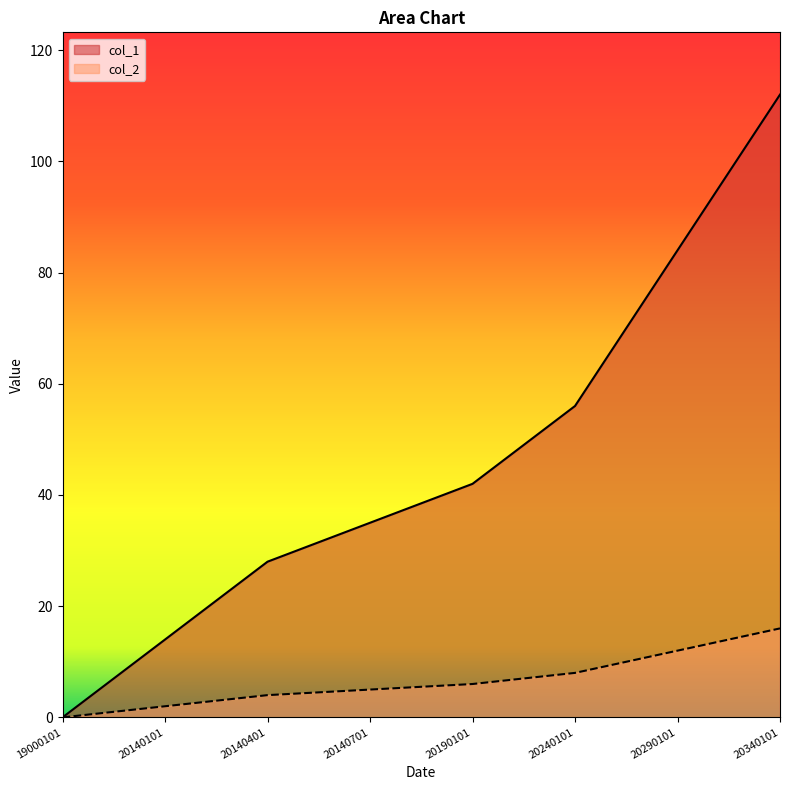

Between 20190101 and 20240101, which series saw the biggest shift?

col_1